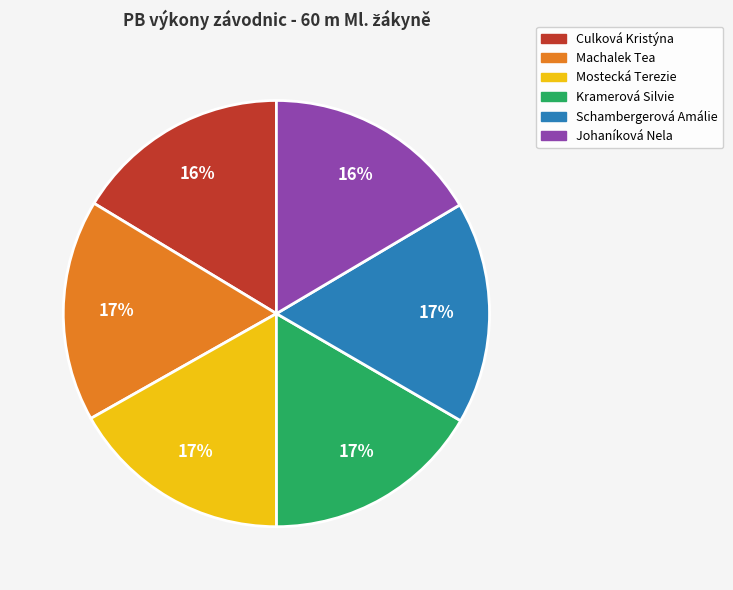

Is there a majority slice in this chart?

No